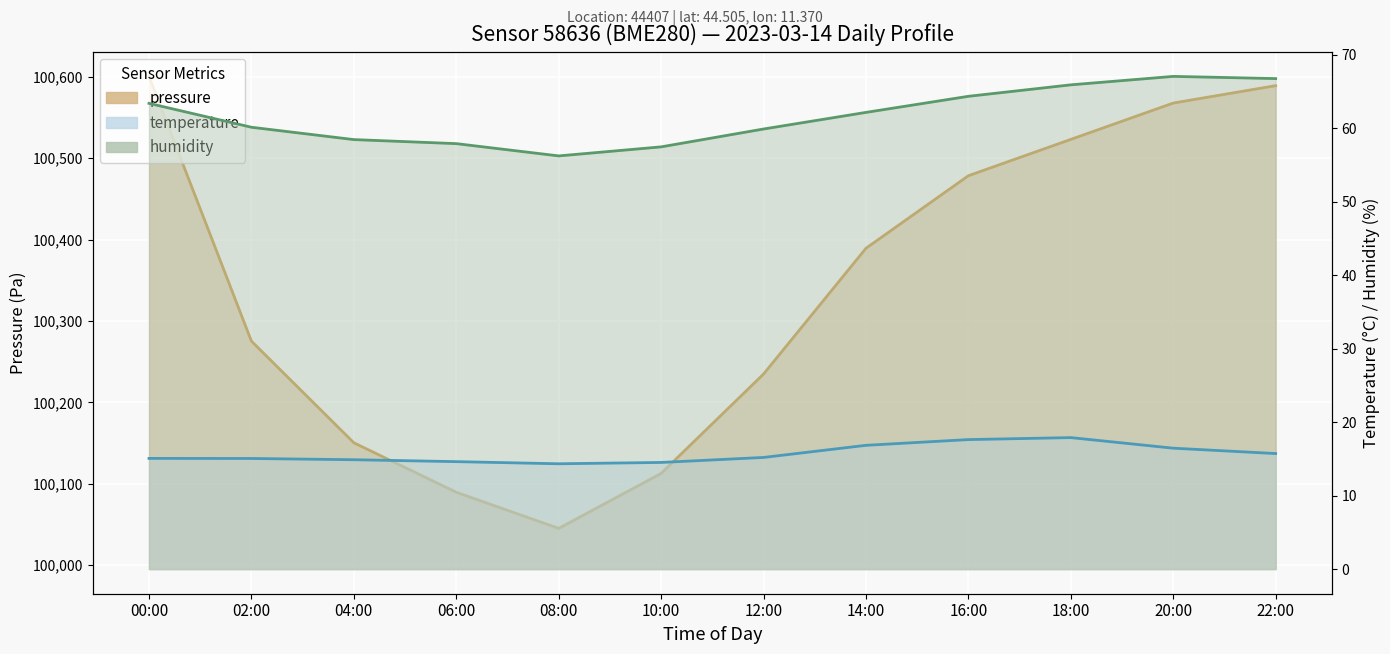

What are all the series names shown in the legend?

pressure, temperature, humidity